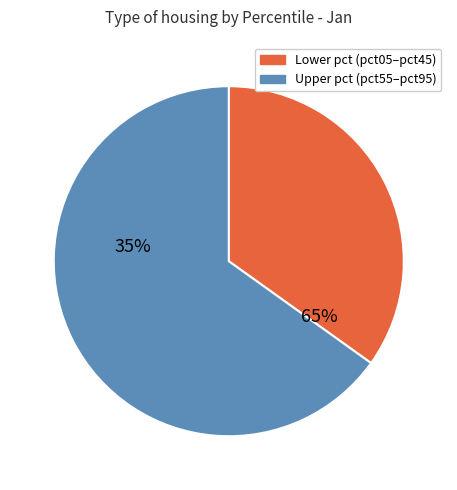

Is the sum of pct05 and pct75 greater than half?

No